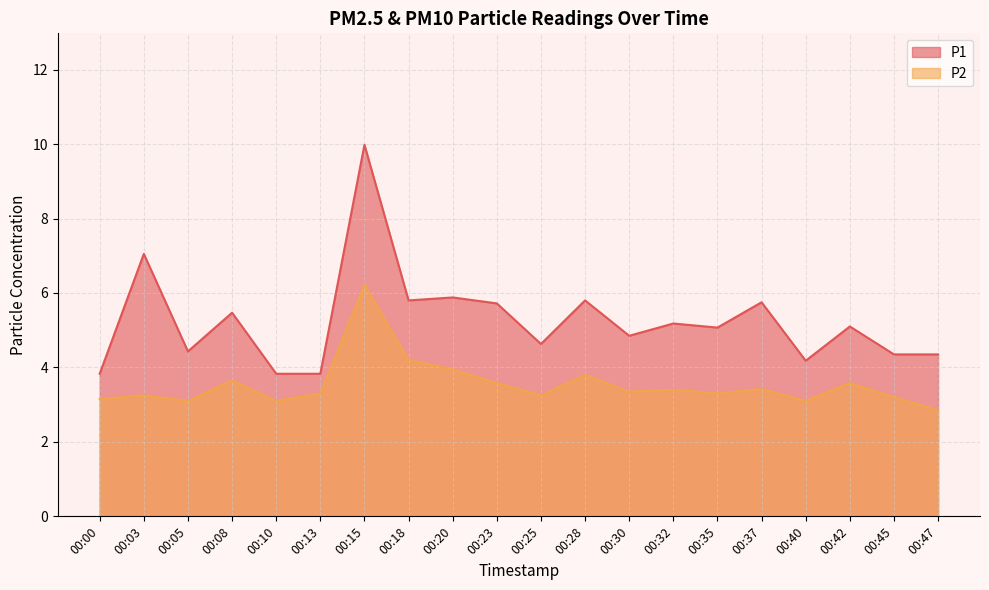

True or false: P1 and P2 intersect in this chart.

False